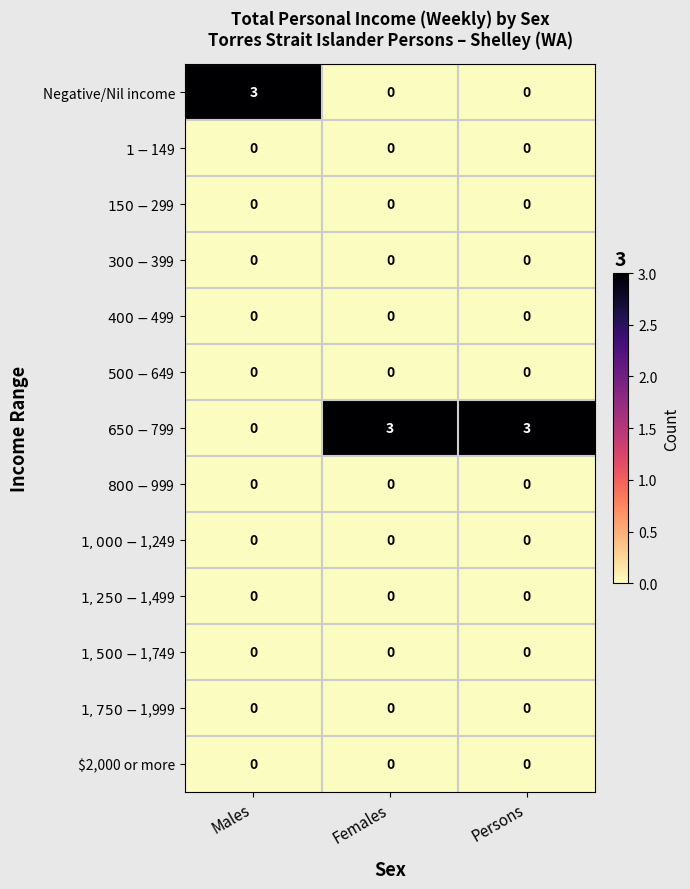

Count the number of data series in this chart.

13